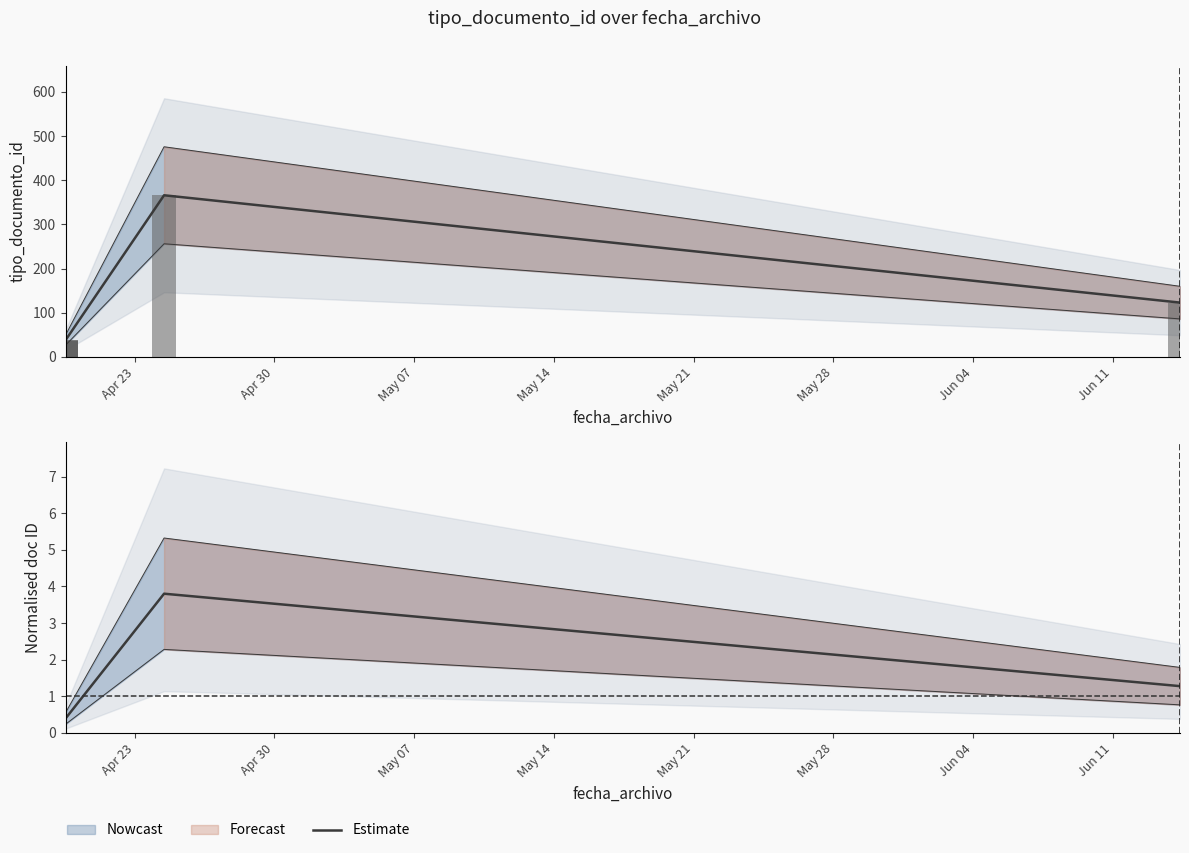

What is the difference between the values at Apr 23 and Jun 04?

0.9